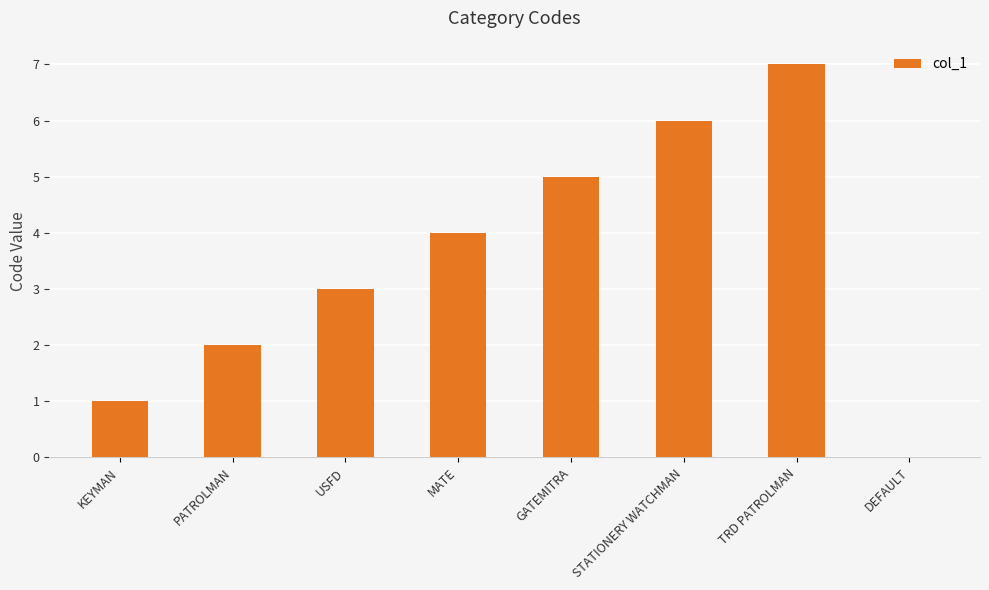

What is the greatest value displayed?

7